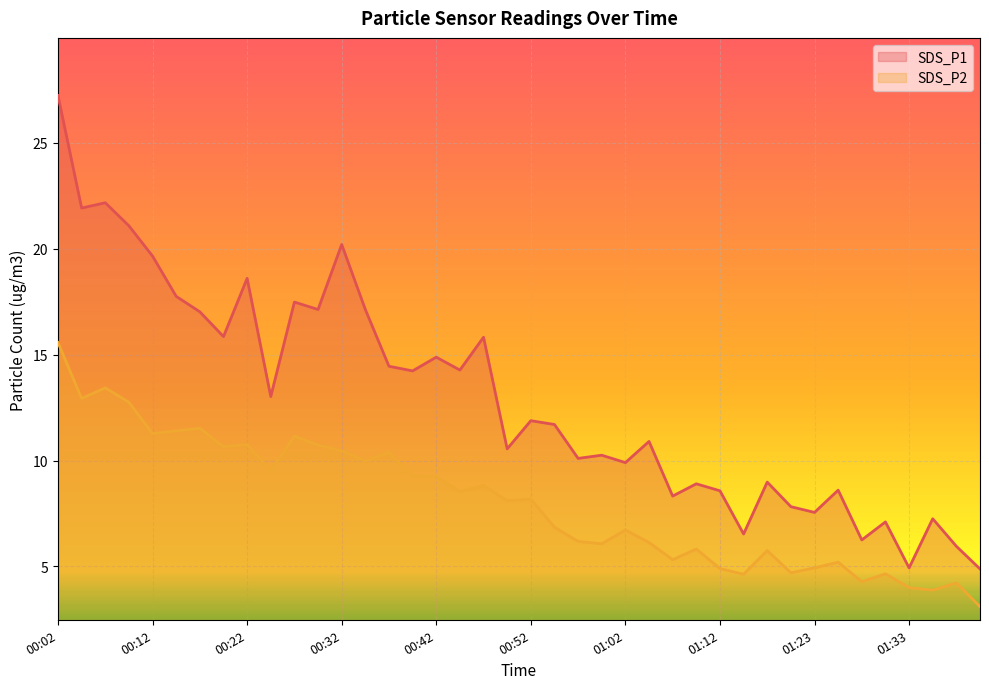

The SDS_P1 series shows 7.1 at 01:30. True or false?

True